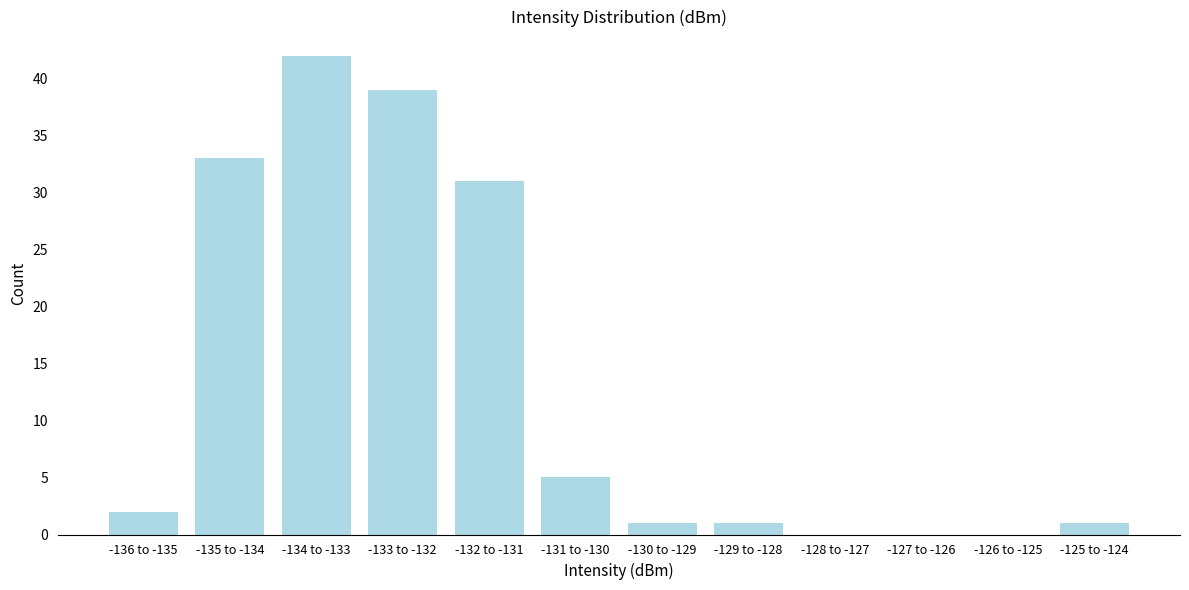

Reading right to left, transcribe all the data shown in this chart.

-125 to -124=1	-126 to -125=0	-127 to -126=0	-128 to -127=0	-129 to -128=1	-130 to -129=1	-131 to -130=5	-132 to -131=31	-133 to -132=39	-134 to -133=42	-135 to -134=33	-136 to -135=2